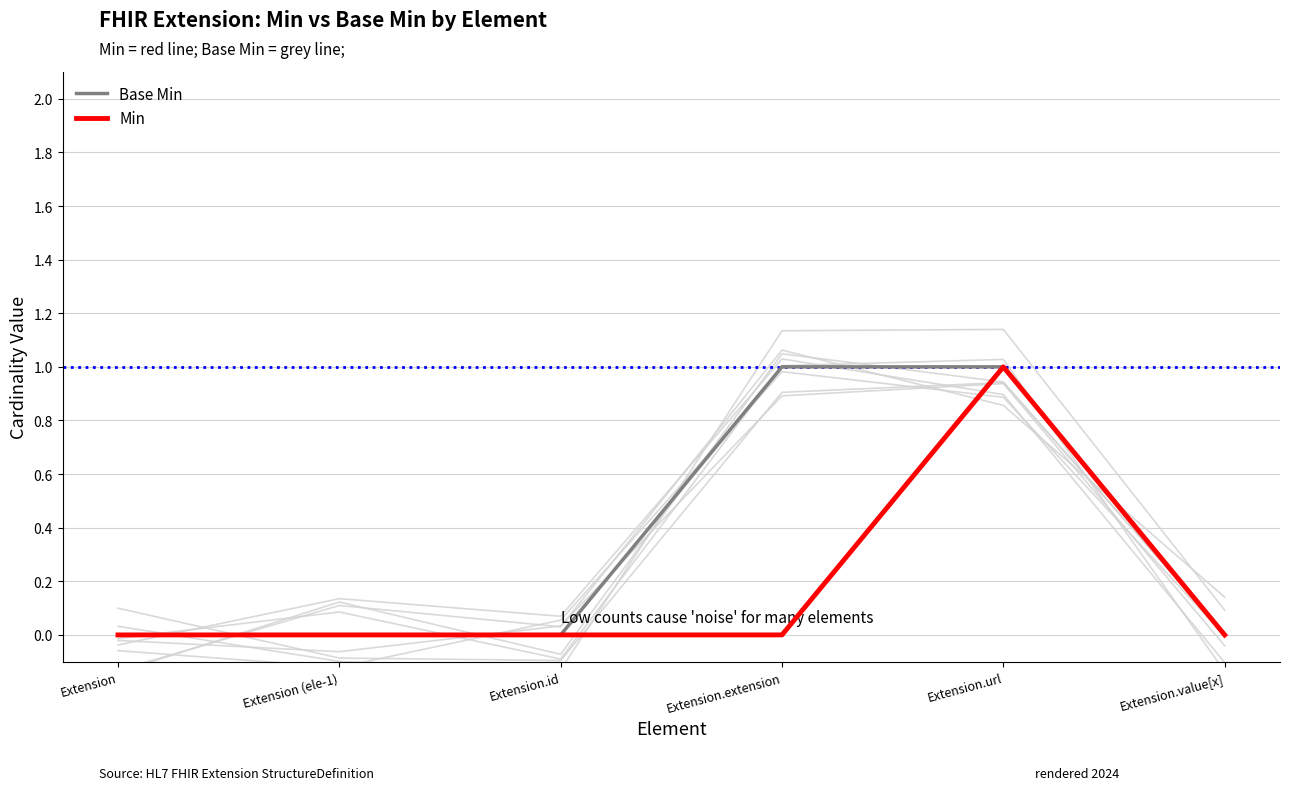

How many Min values are between 0 and 1?

6